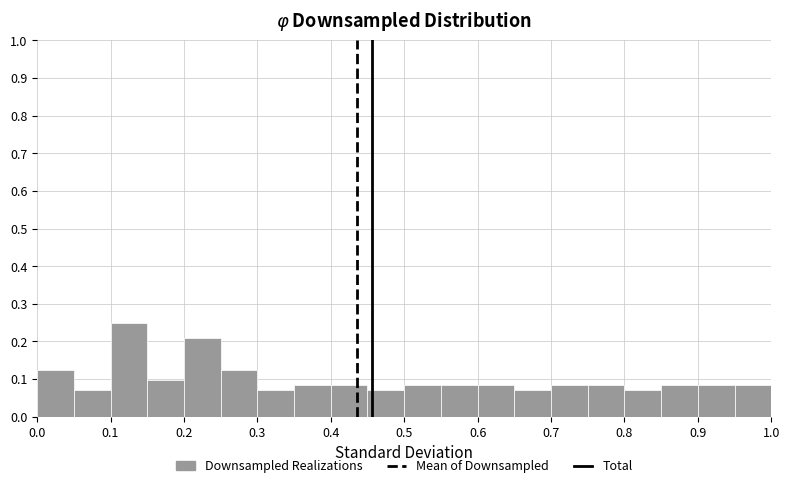

Reading left to right, list every bar in this chart as the range it spans on the x-axis followed by its height. The values are not printed on the chart, so give them approximately, as read against the axis.

0.00 to 0.05: 0.13
0.05 to 0.10: 0.07
0.10 to 0.15: 0.25
0.15 to 0.20: 0.10
0.20 to 0.25: 0.21
0.25 to 0.30: 0.13
0.30 to 0.35: 0.07
0.35 to 0.40: 0.08
0.40 to 0.45: 0.08
0.45 to 0.50: 0.07
0.50 to 0.55: 0.08
0.55 to 0.60: 0.08
0.60 to 0.65: 0.08
0.65 to 0.70: 0.07
0.70 to 0.75: 0.08
0.75 to 0.80: 0.08
0.80 to 0.85: 0.07
0.85 to 0.90: 0.08
0.90 to 0.95: 0.08
0.95 to 1.00: 0.08